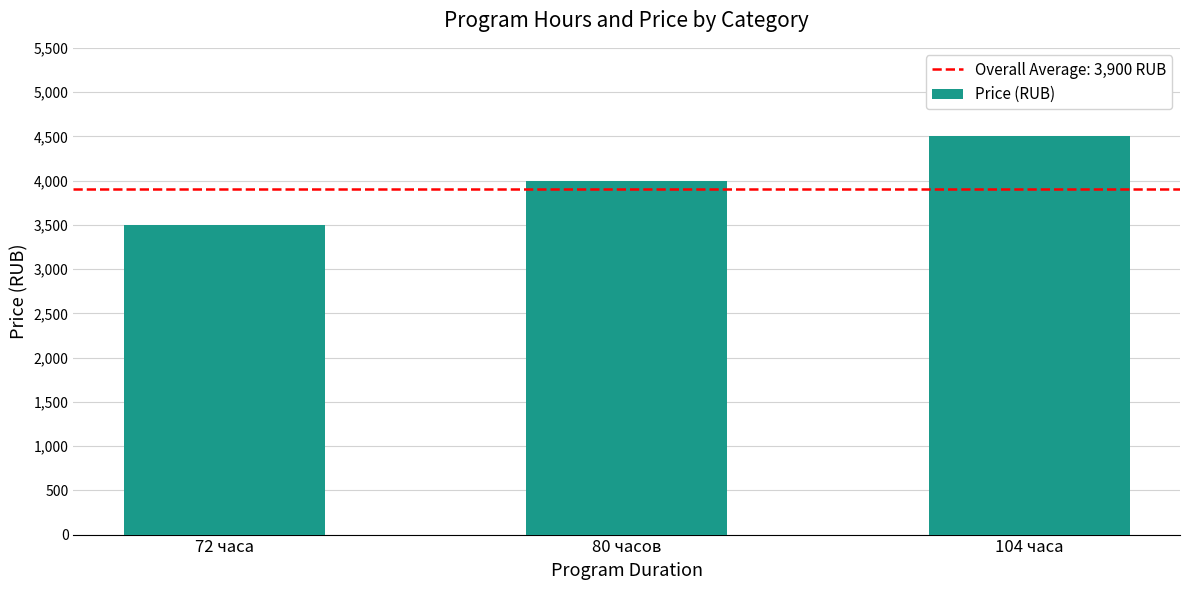

What is the minimum value shown in the chart?

3500